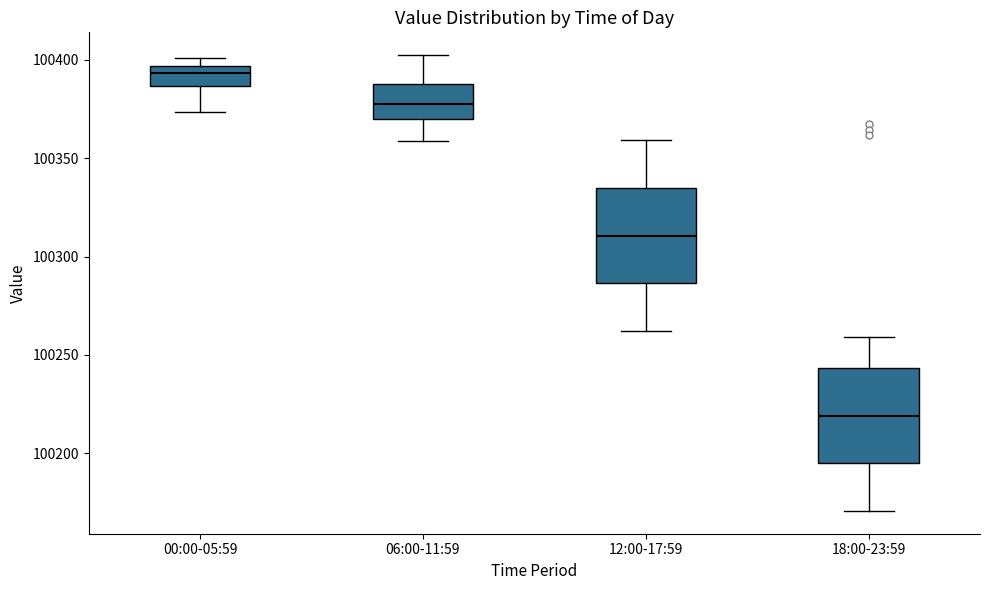

Where is the lower edge of the box for 00:00-05:59 on the y-axis? The values are not printed on the chart, so give them approximately, as read against the axis.

100385